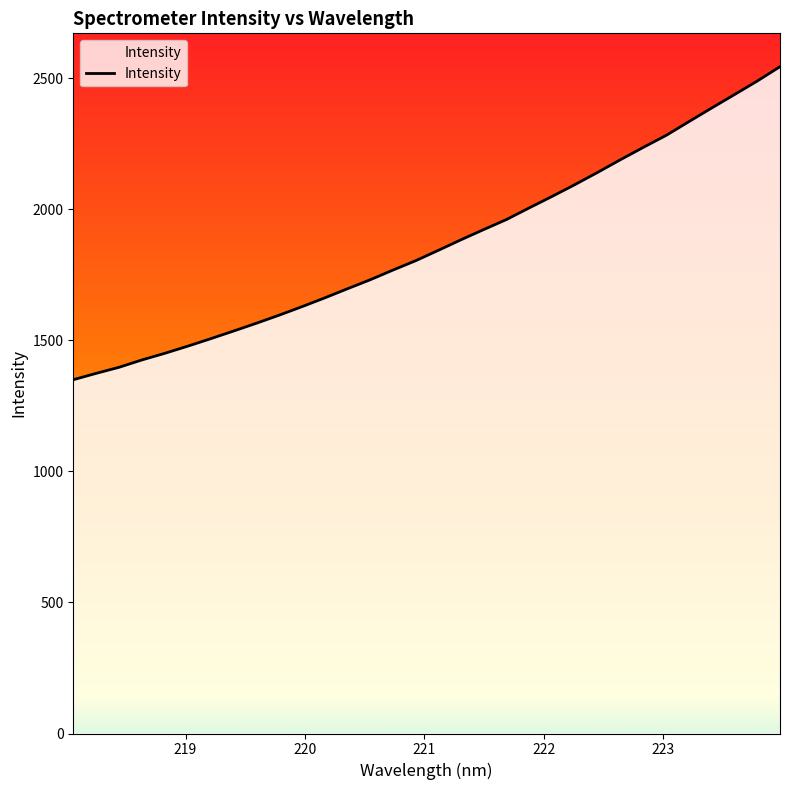

How many distinct data groups are displayed?

1